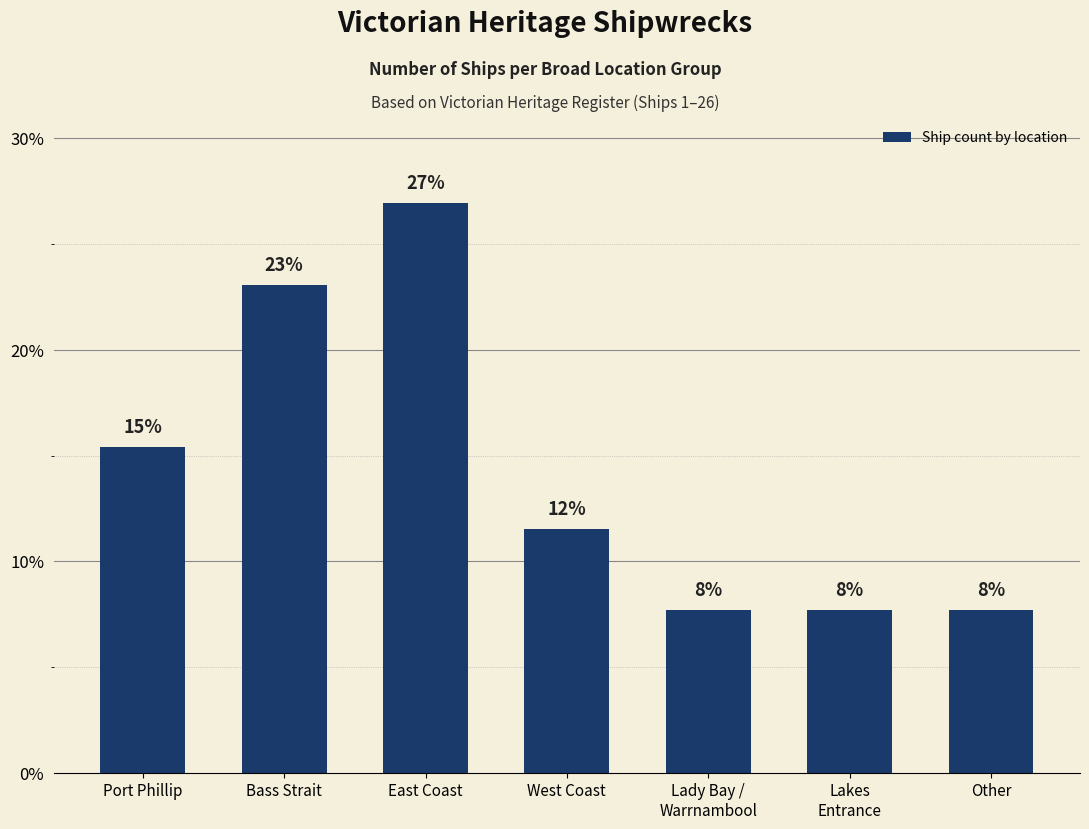

True or false: the data shows 12.6 at Lady Bay /
Warrnambool.

False